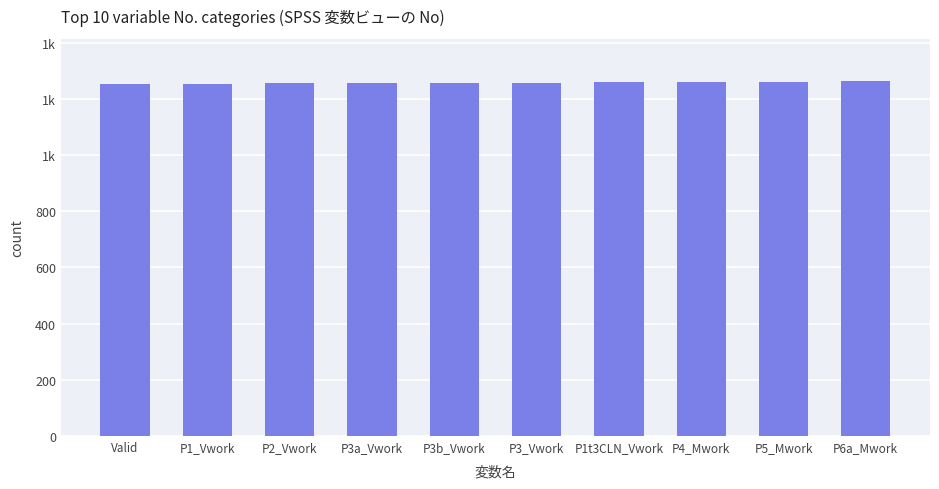

Approximately how many times larger is the value at P1_Vwork compared to P6a_Mwork?

1.0